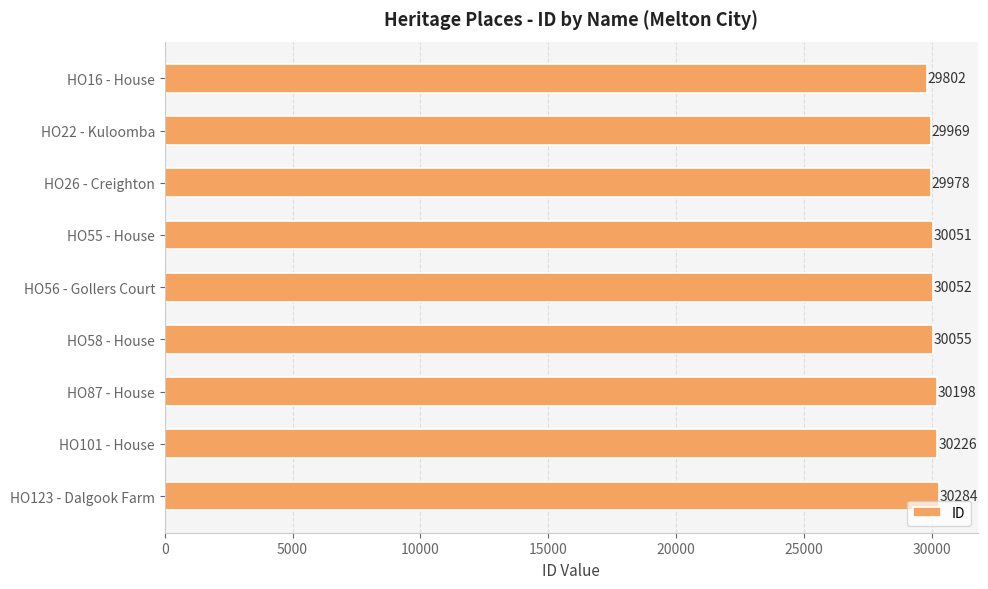

What position from the bottom is HO123 - Dalgook Farm?

1